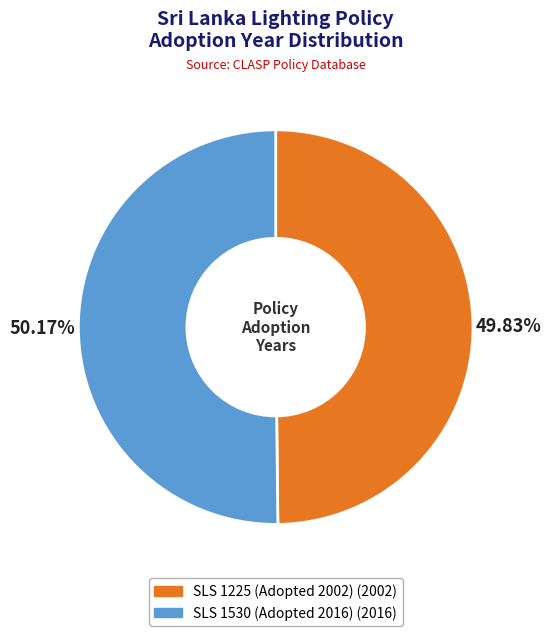

Do SLS 1530 (Adopted 2016) and SLS 1225 (Adopted 2002) together represent more than half of the pie?

Yes